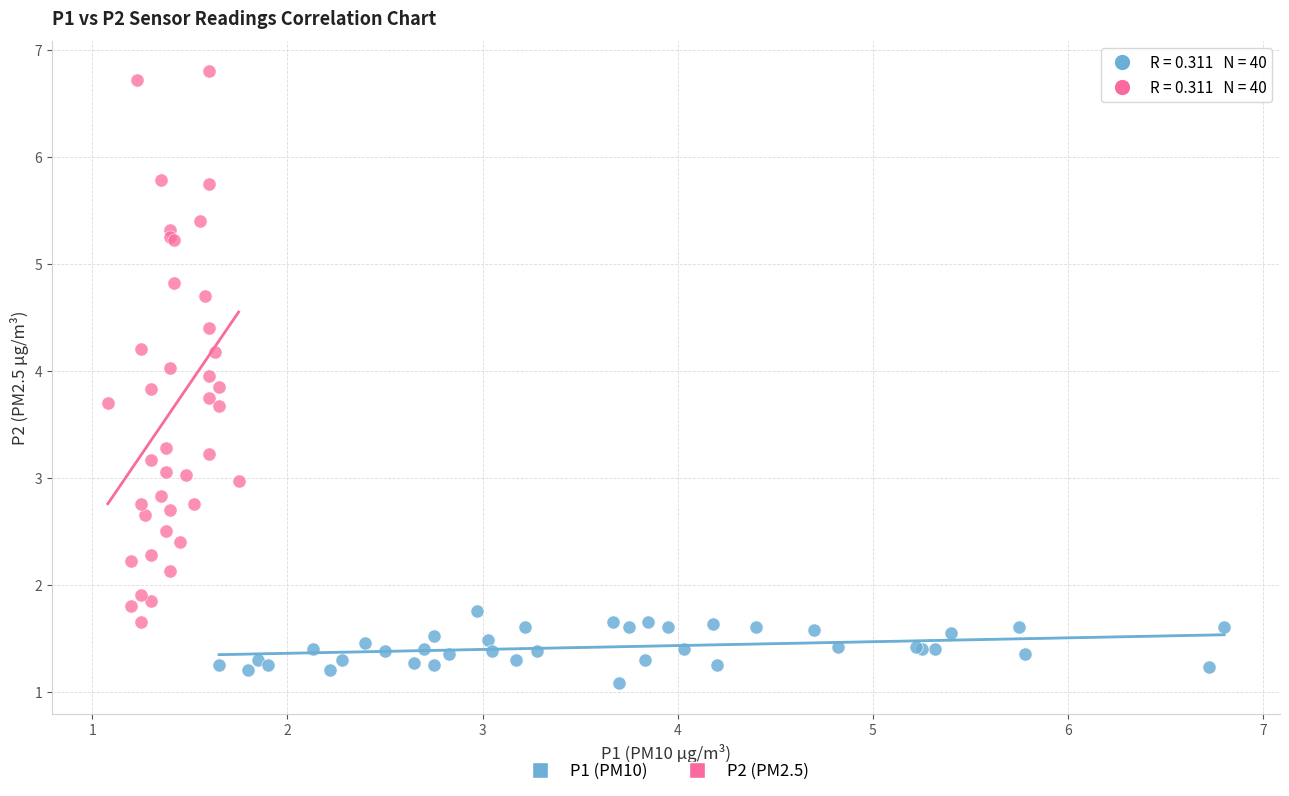

Which series reaches the minimum Y coordinate?

P1 (PM10)